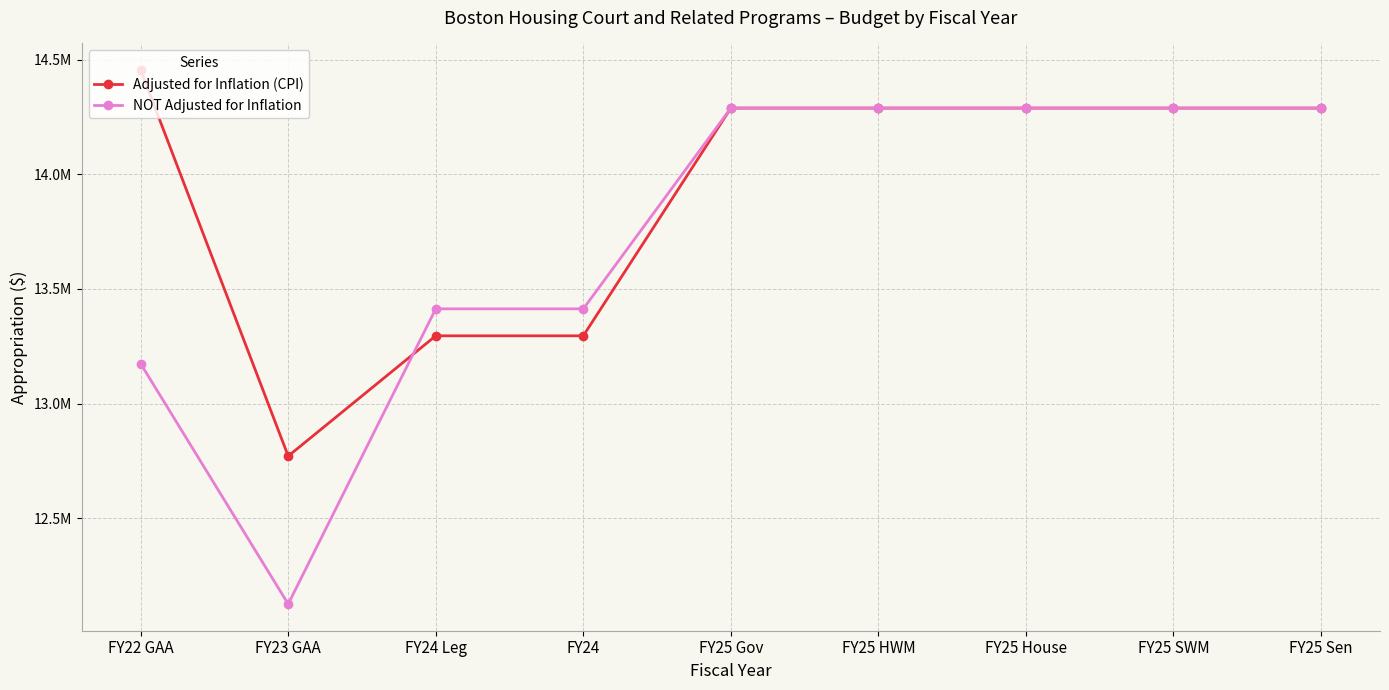

What are all the series names shown in the legend?

Adjusted for Inflation (CPI), NOT Adjusted for Inflation